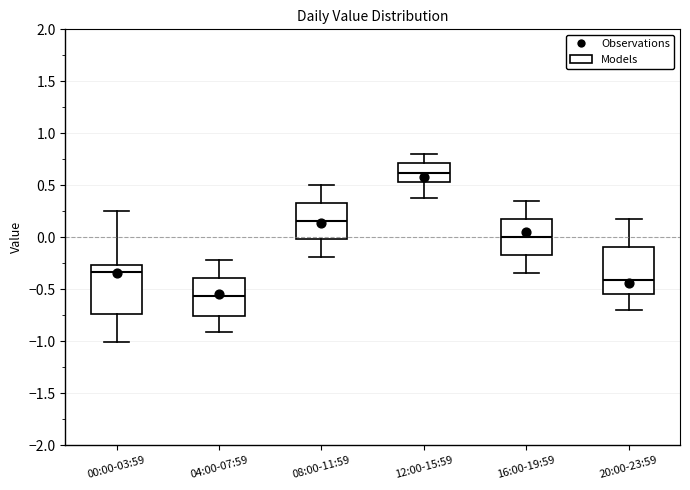

Which box's median line is the lowest?

04:00-07:59